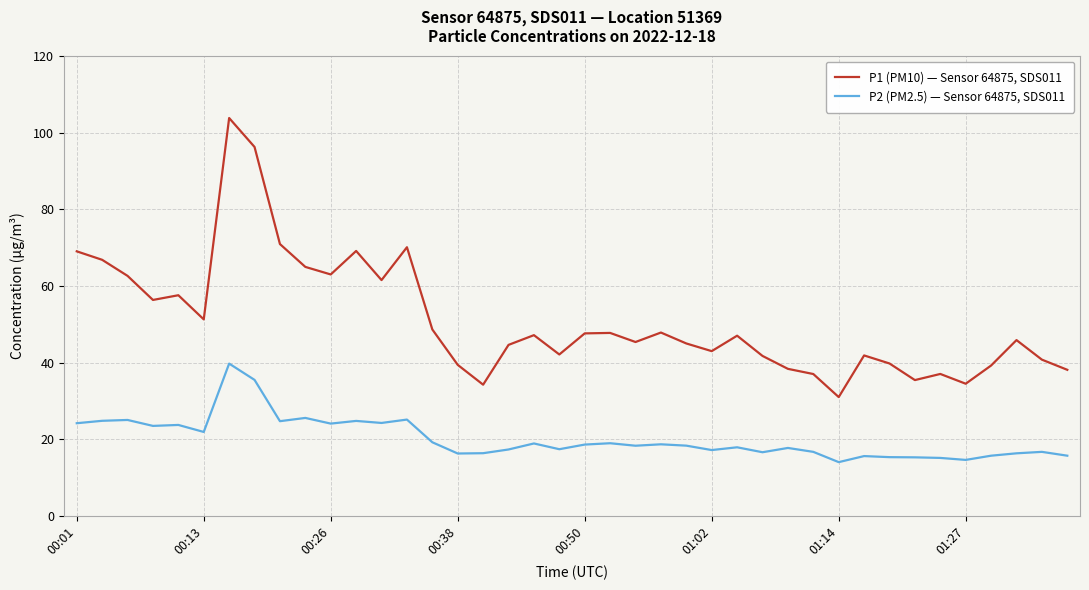

List the series in order of their peak value, highest first.

P1 (PM10) — Sensor 64875, SDS011, P2 (PM2.5) — Sensor 64875, SDS011